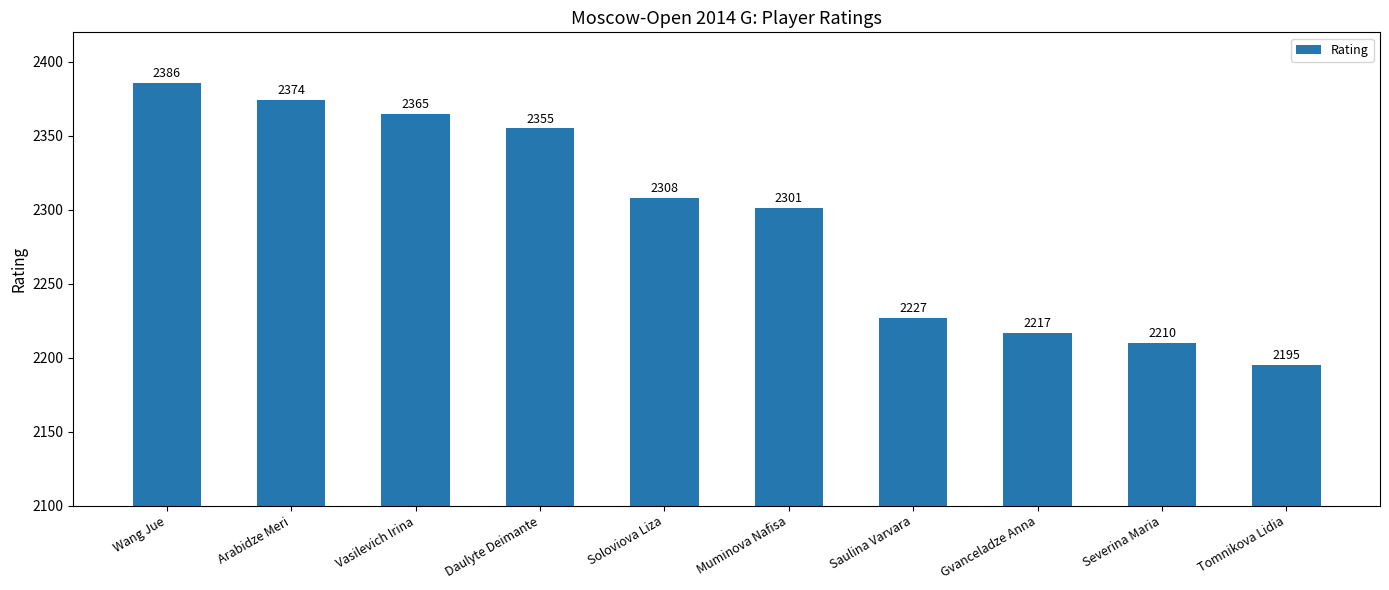

Which has a higher value, Saulina Varvara or Muminova Nafisa?

Muminova Nafisa